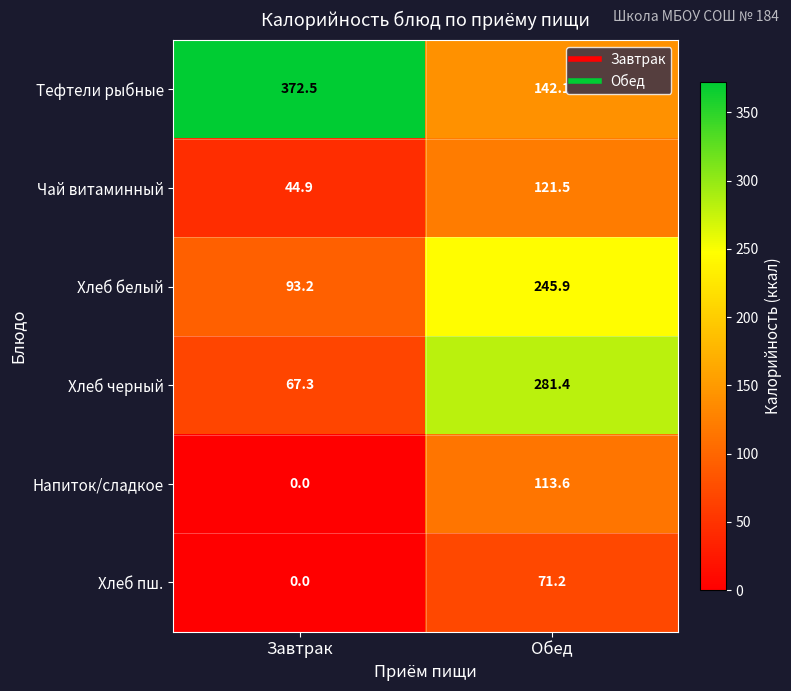

Reading left to right, list all the values displayed in this chart.

Тефтели рыбные: Завтрак=372.5	Обед=142.1
Чай витаминный: Завтрак=44.9	Обед=121.5
Хлеб белый: Завтрак=93.2	Обед=245.9
Хлеб черный: Завтрак=67.3	Обед=281.4
Напиток/сладкое: Завтрак=0.0	Обед=113.6
Хлеб пш.: Завтрак=0.0	Обед=71.2